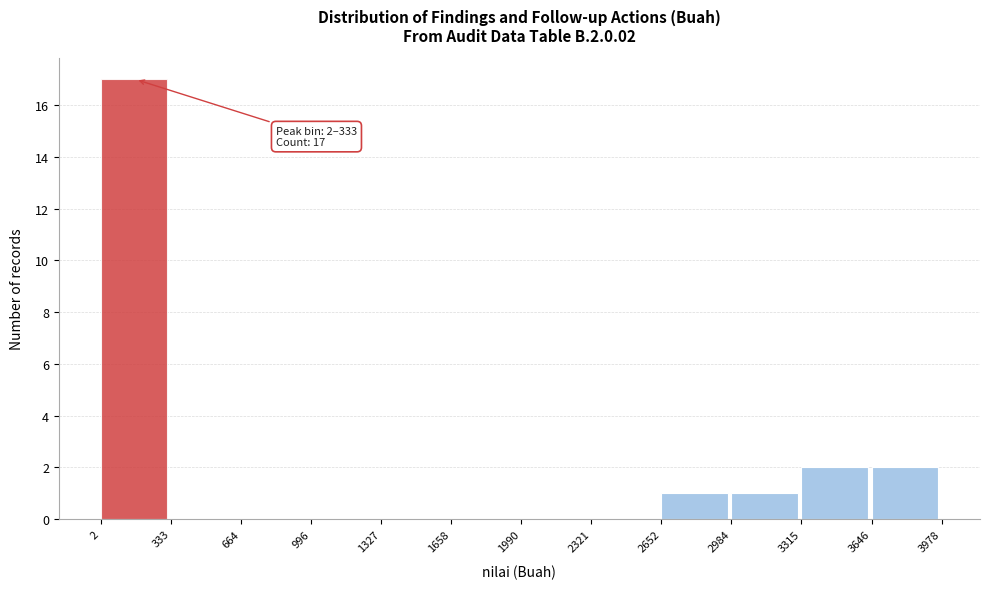

Over which range of the x-axis is the bar tallest?

2 to 333